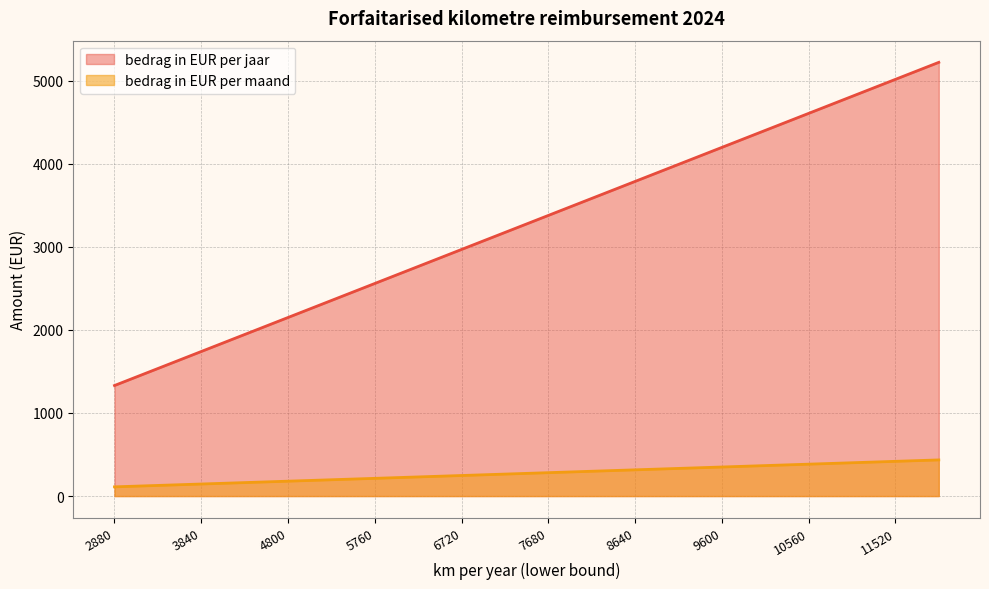

What is the greatest value displayed?

5220.1